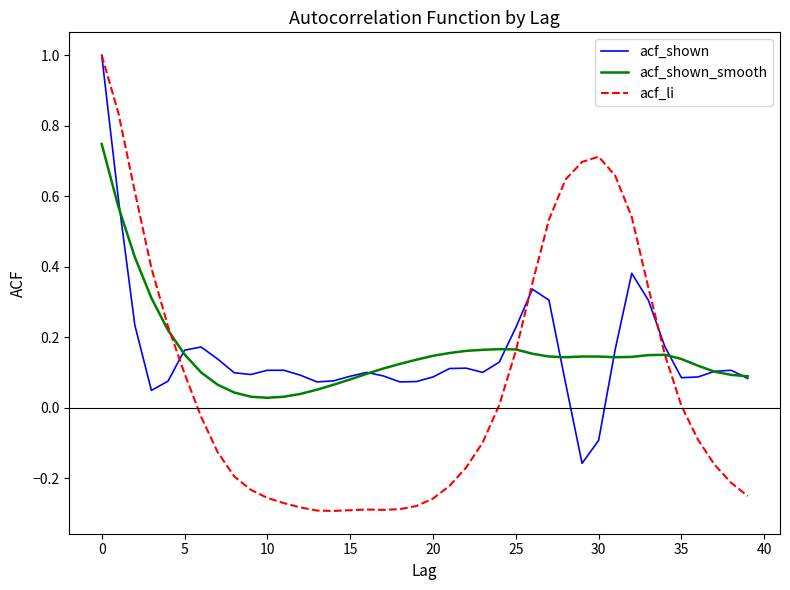

Which series has the widest spread of values?

acf_li